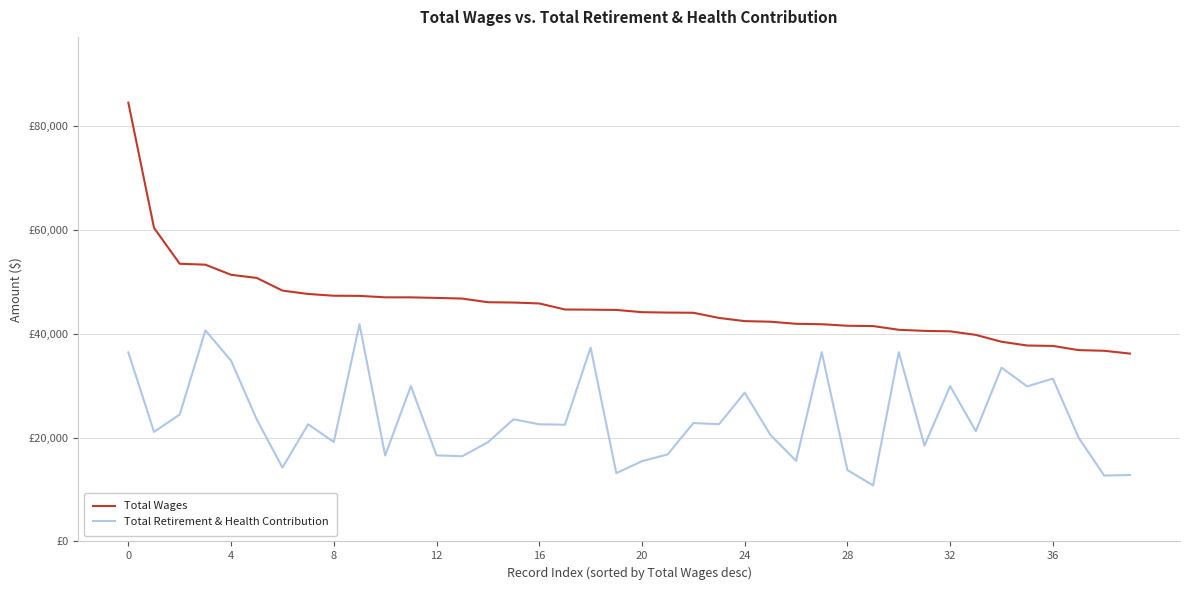

Does the chart have visible grid lines?

Yes